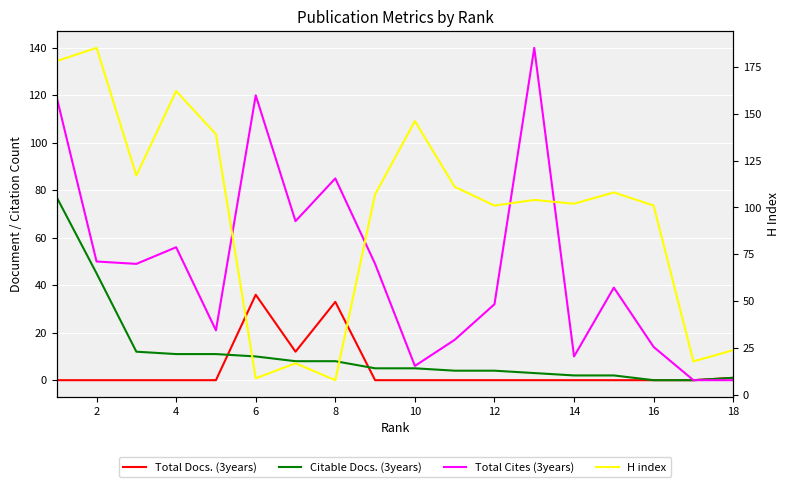

Between 8 and 11, which series saw the biggest shift?

H index